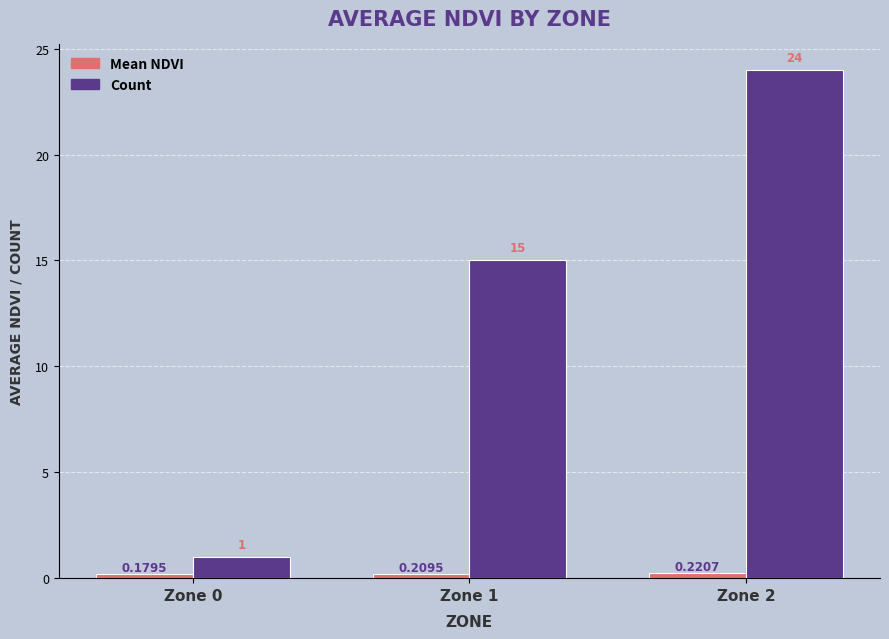

How many bars are there in total?

6